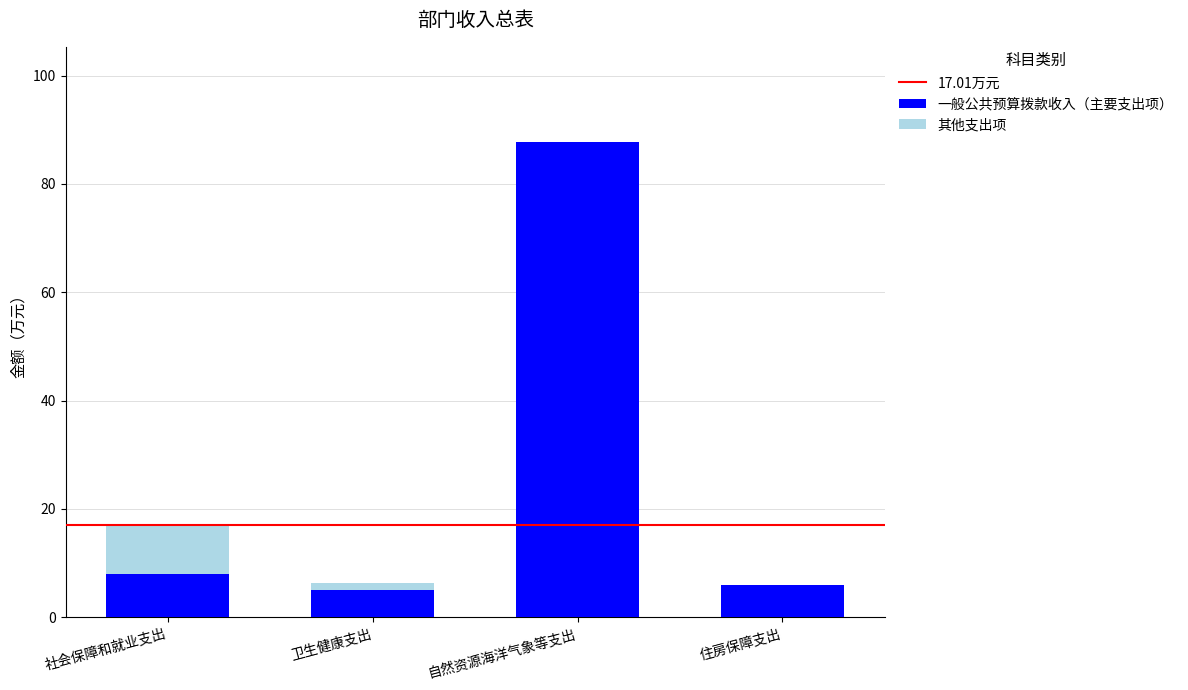

At which category is the sum across all series the highest?

自然资源海洋气象等支出